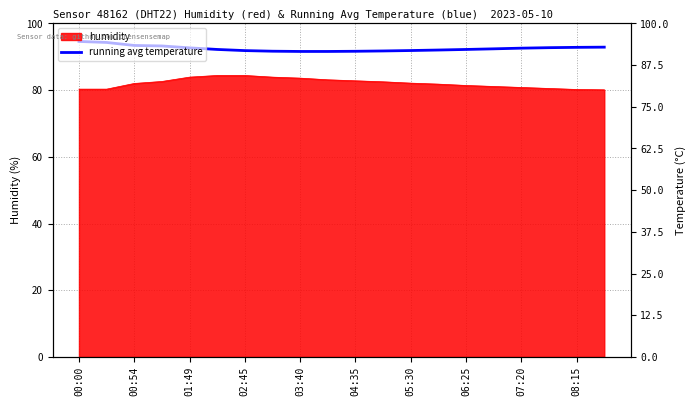

At which label does the data first exceed 92?

00:00